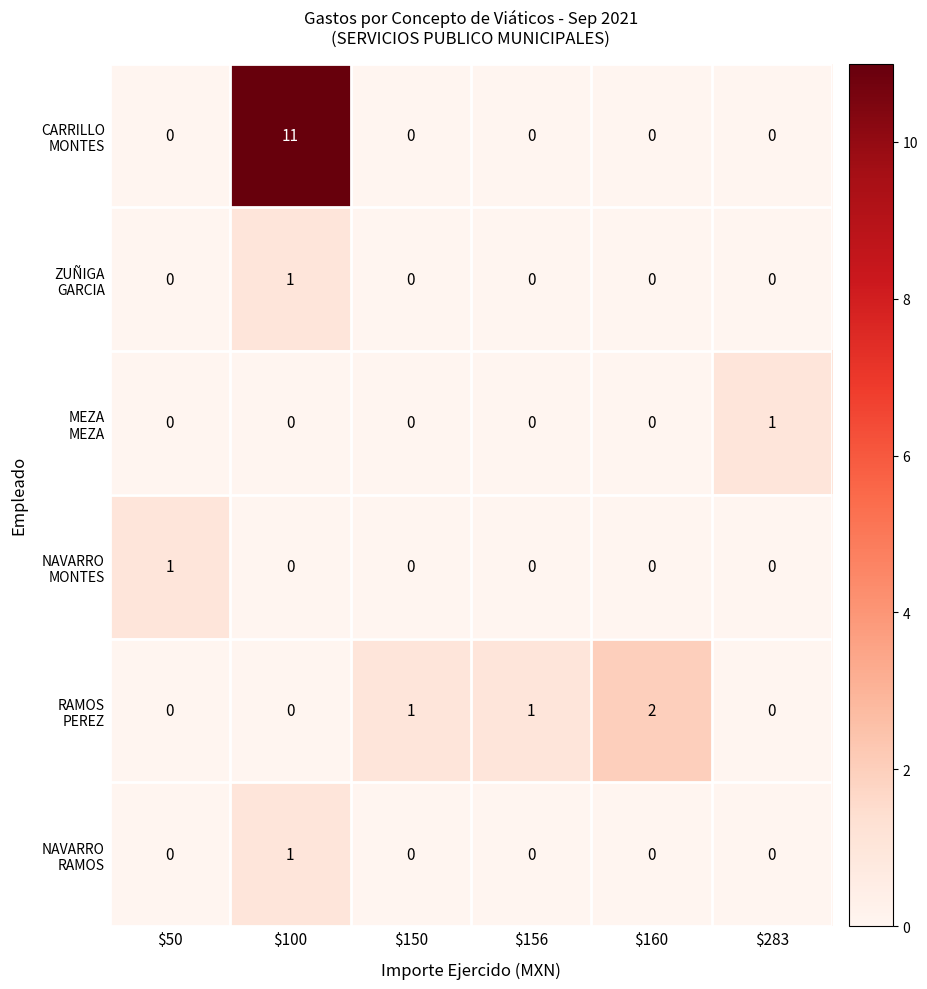

What is the maximum value shown in the chart?

11